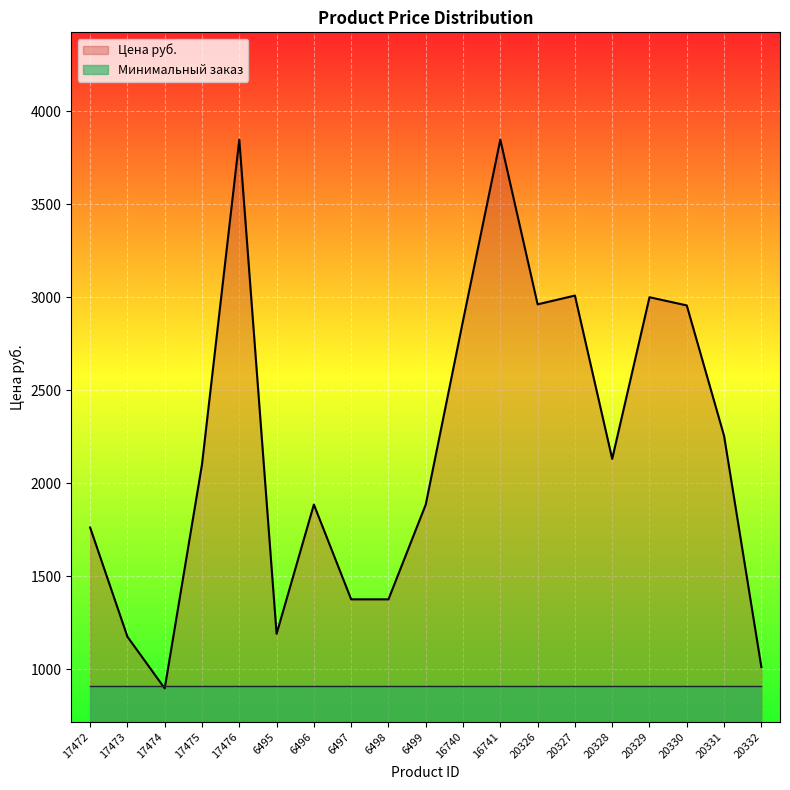

What is the value of the 18th point from the left?

2254.2